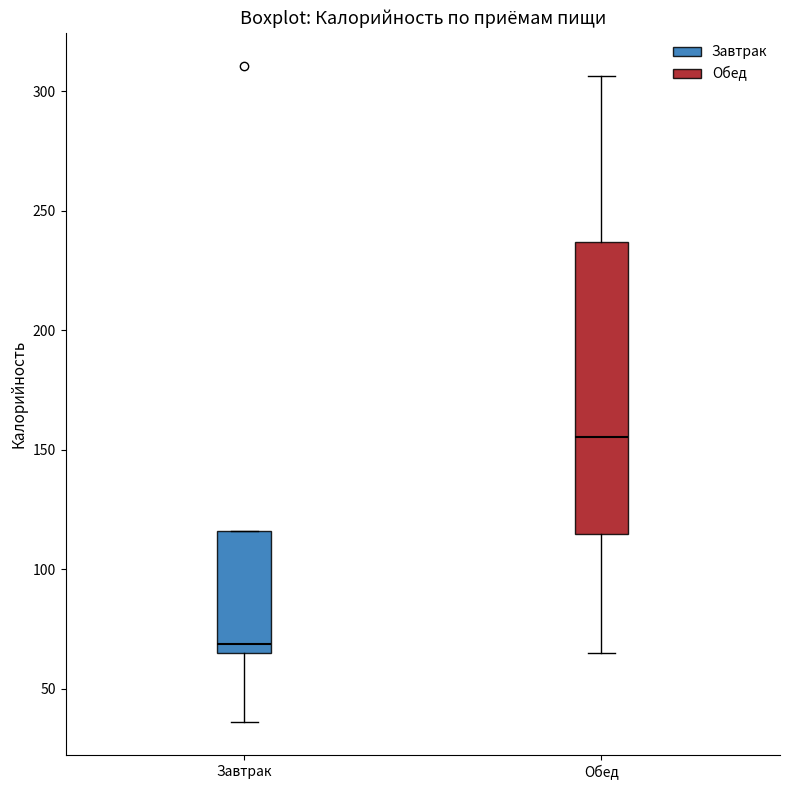

Comparing the boxes themselves (not the whiskers), which one is the tallest?

Обед